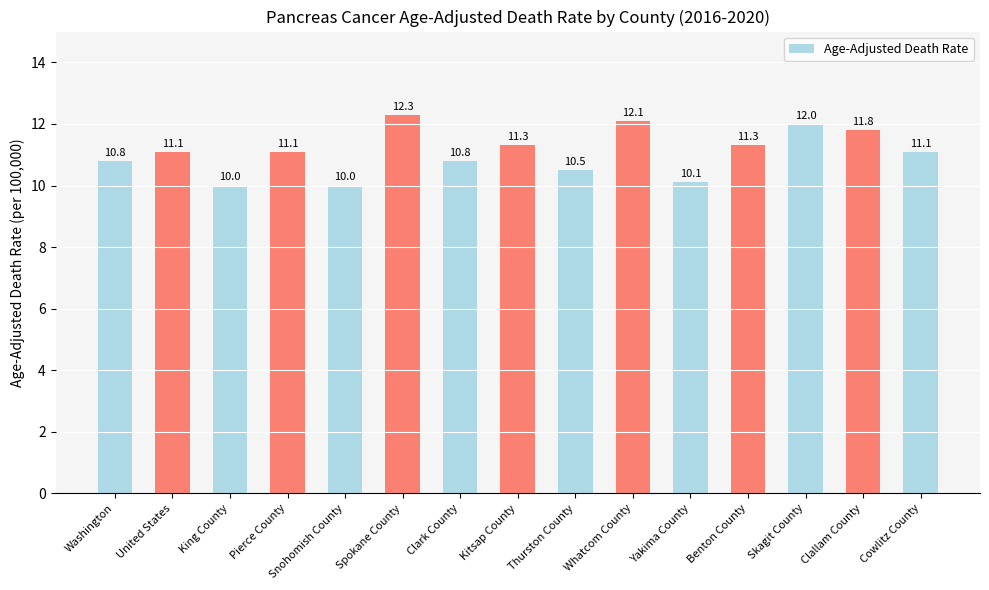

What is the maximum value shown in the chart?

12.3